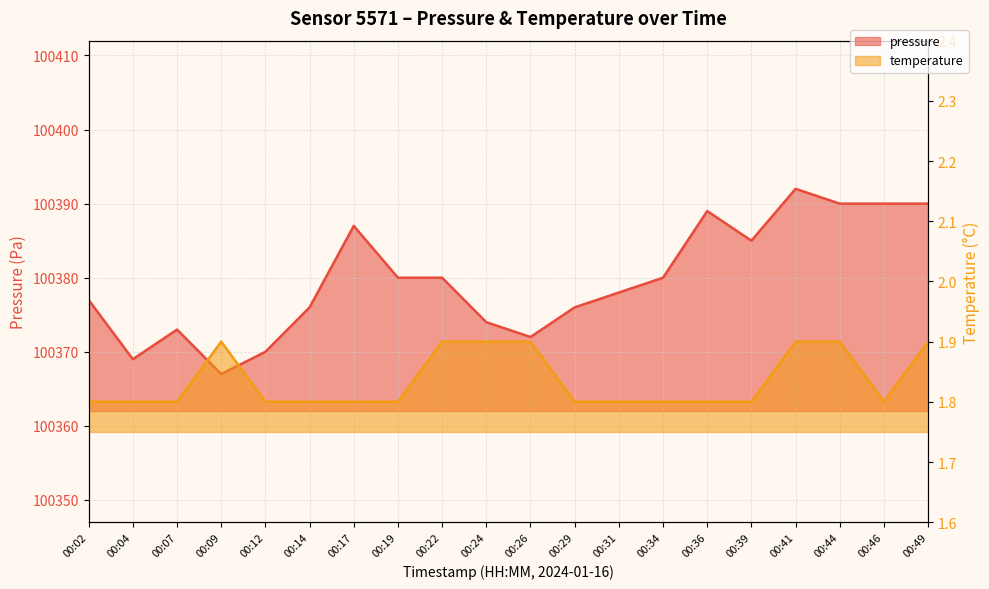

How many distinct data groups are displayed?

2